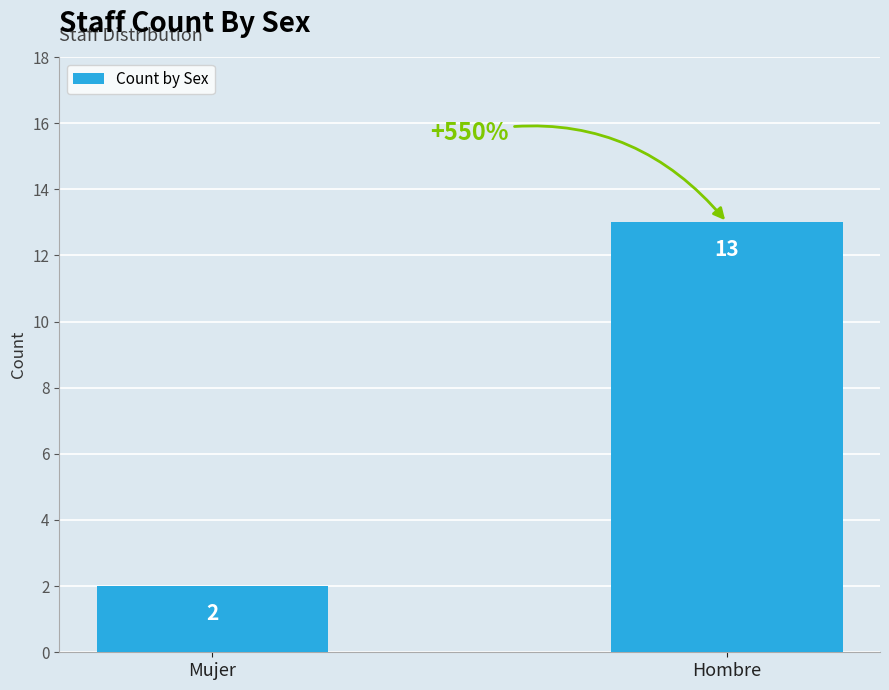

Which label corresponds to the smallest value in the chart?

Mujer